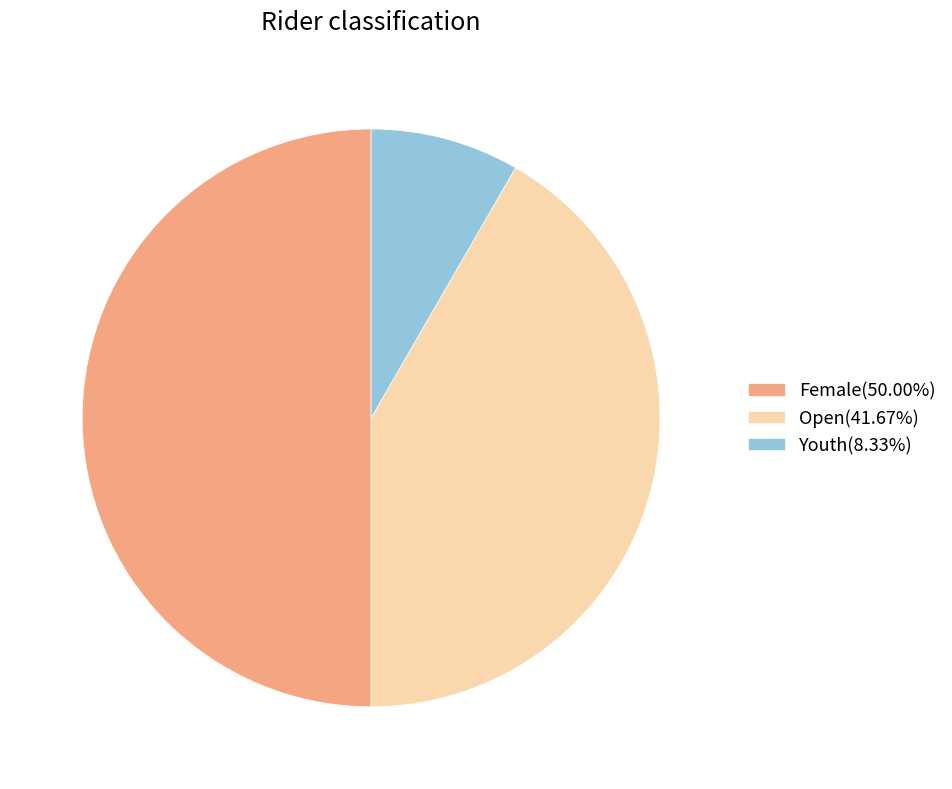

Is the sum of Open(41.67%) and Female(50.00%) greater than half?

Yes